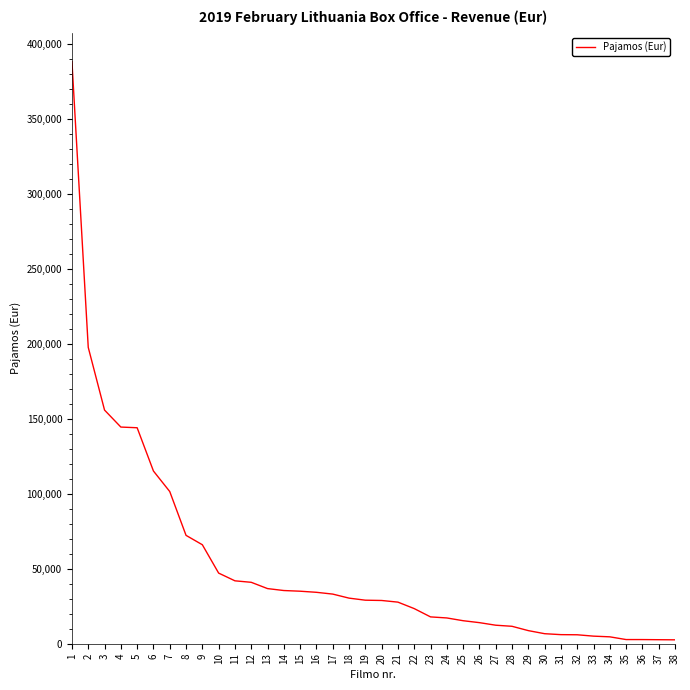

What is the difference between the values at 18 and 7?

71153.9